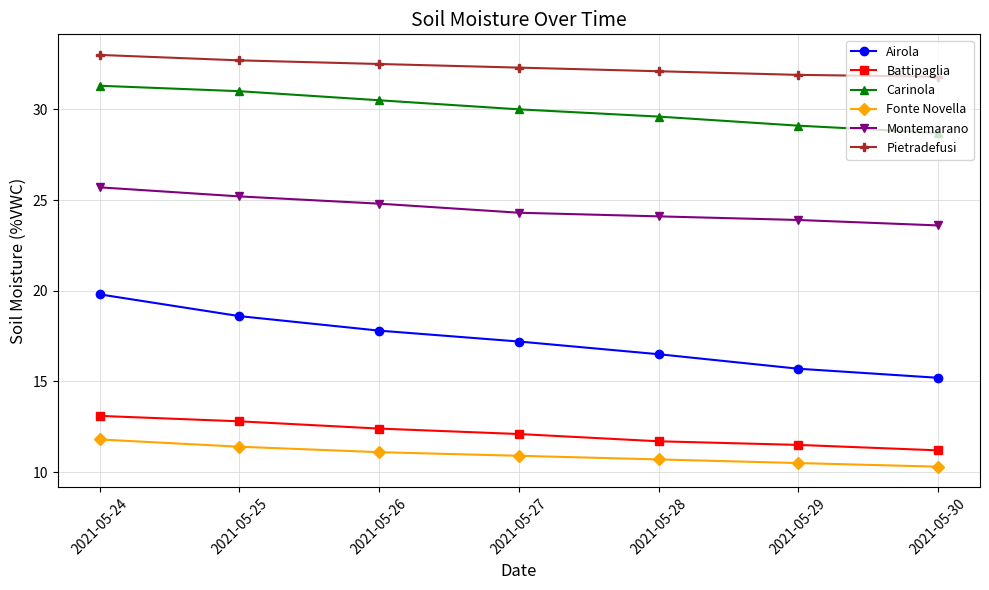

What is the value of the Montemarano point at the 2nd from the left?

25.2